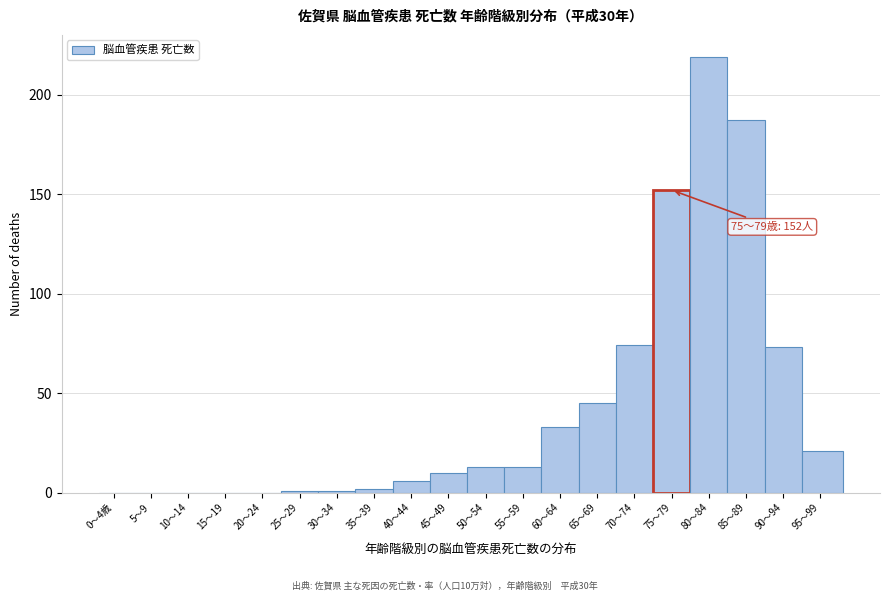

Reading left to right, extract all data points from this chart.

0～4歳=0	5～9=0	10～14=0	15～19=0	20～24=0	25～29=1	30～34=1	35～39=2	40～44=6	45～49=10	50～54=13	55～59=13	60～64=33	65～69=45	70～74=74	75～79=152	80～84=219	85～89=187	90～94=73	95～99=21